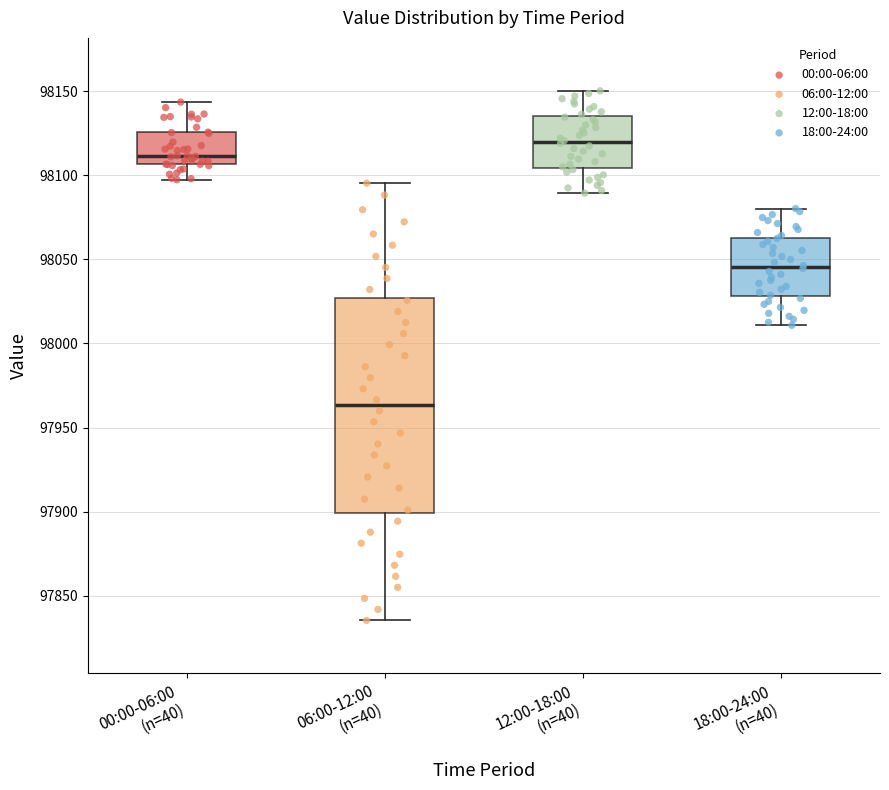

Reading left to right, transcribe this box plot: for each box, give where its median line is, the range the box spans, and where its two whiskers end, as read against the y-axis. The values are not printed on the chart, so give them approximately, as read against the axis.

00:00-06:00 (n=40): median 98110, box 98105 to 98125, whiskers 98095 to 98145
06:00-12:00 (n=40): median 97965, box 97900 to 98025, whiskers 97835 to 98095
12:00-18:00 (n=40): median 98120, box 98105 to 98135, whiskers 98090 to 98150
18:00-24:00 (n=40): median 98045, box 98030 to 98065, whiskers 98010 to 98080